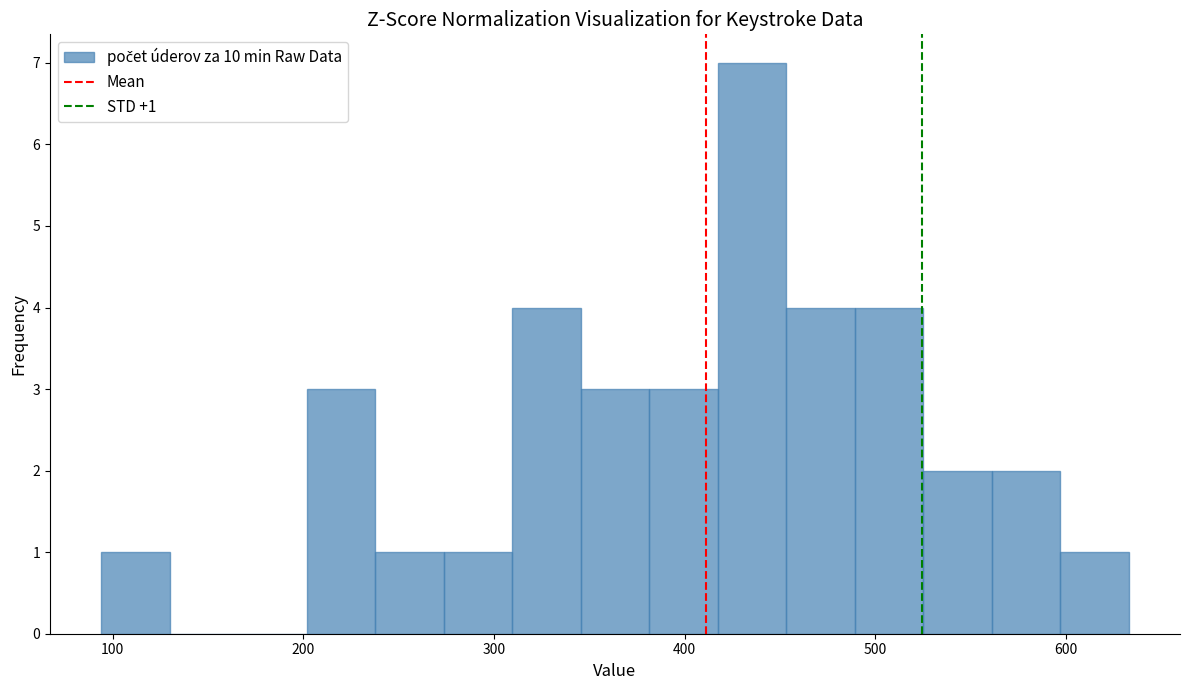

Around what value on the x-axis is the tallest bar? Give the approximate position of its centre, as read against the axis.

440